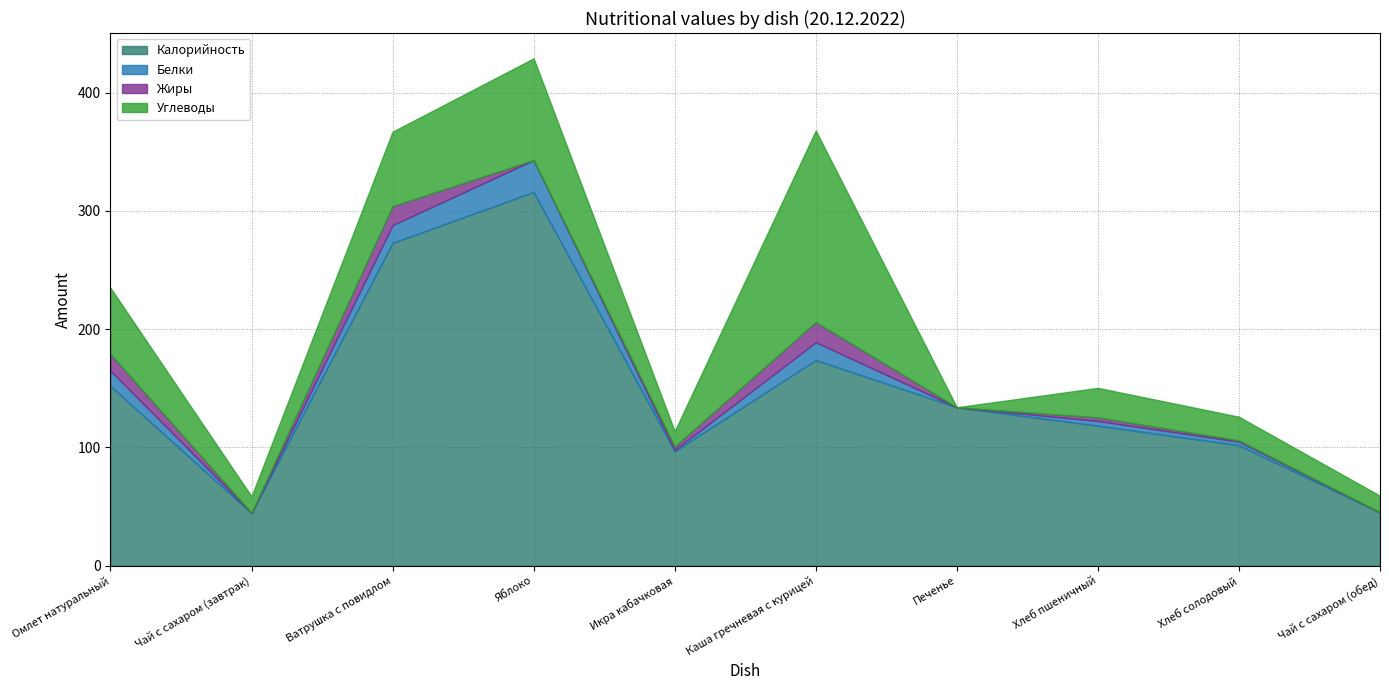

True or false: Белки and Калорийность intersect in this chart.

False